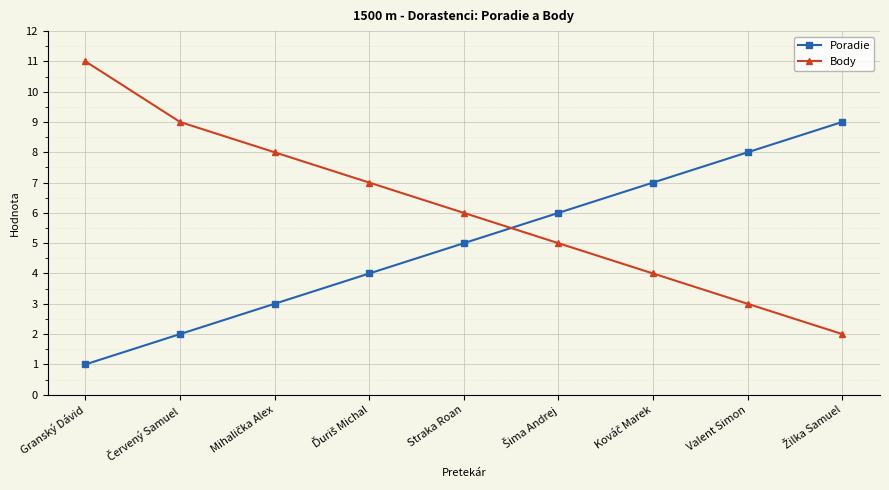

Is it true that Body equals 11 at Granský Dávid?

True